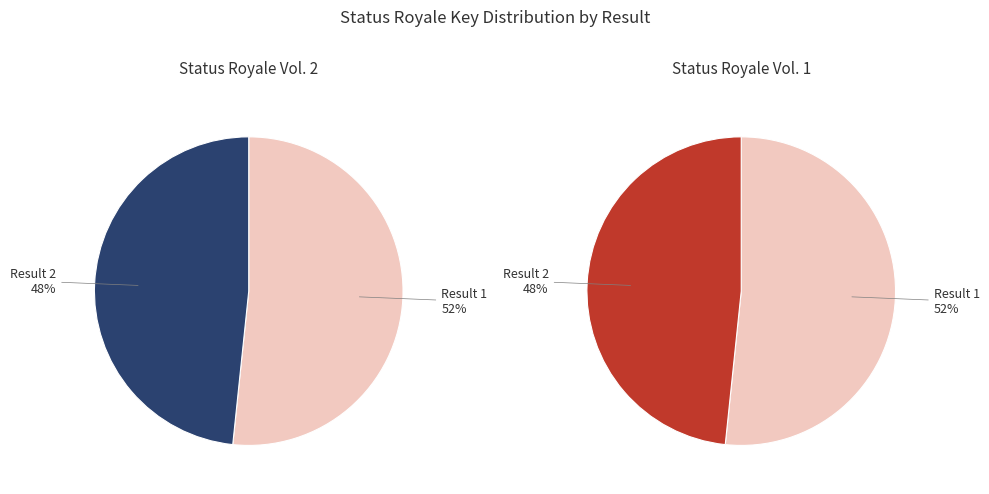

True or false: 2 accounts for 57% of the total.

False